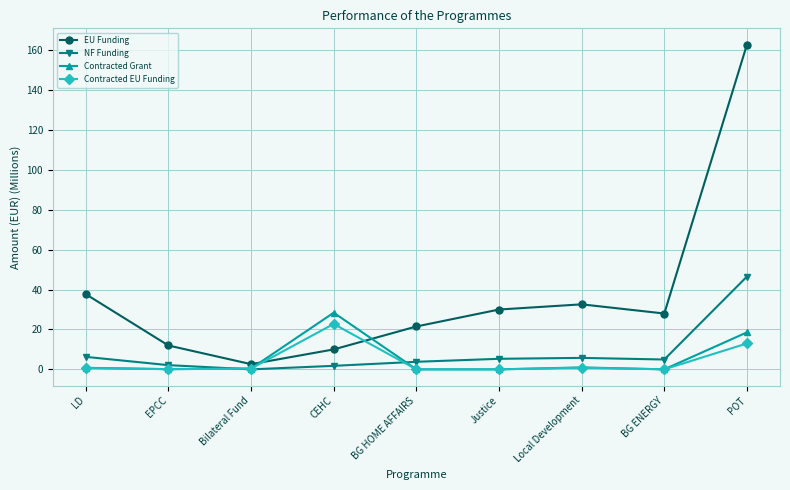

How many positive values does the NF Funding series have?

8